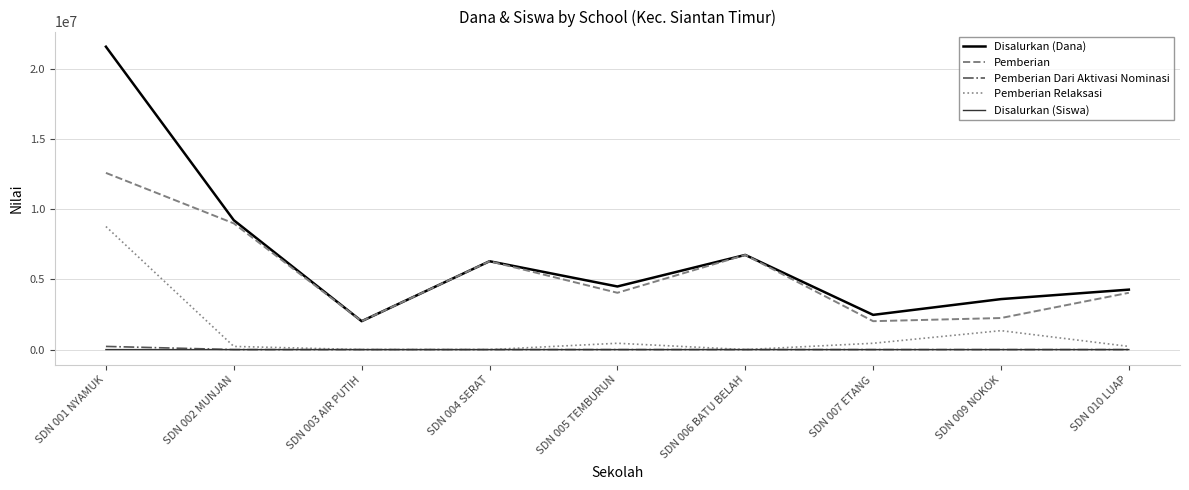

Which category has the highest value in the Pemberian series?

SDN 001 NYAMUK